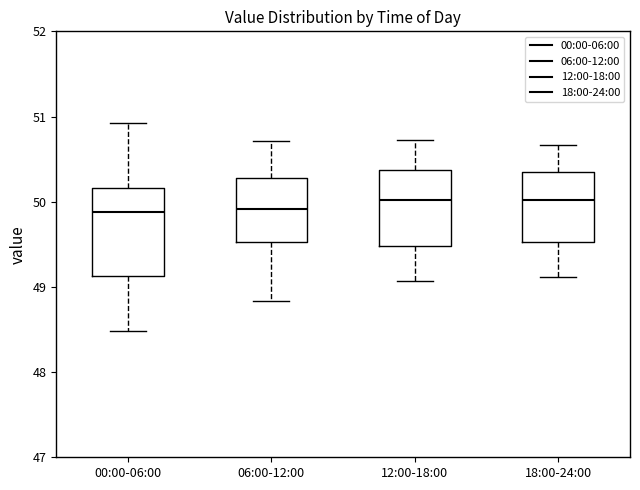

Reading left to right, transcribe this box plot: for each box, give where its median line is, the range the box spans, and where its two whiskers end, as read against the y-axis. The values are not printed on the chart, so give them approximately, as read against the axis.

00:00-06:00: median 49.9, box 49.1 to 50.2, whiskers 48.5 to 50.9
06:00-12:00: median 49.9, box 49.5 to 50.3, whiskers 48.8 to 50.7
12:00-18:00: median 50.0, box 49.5 to 50.4, whiskers 49.1 to 50.7
18:00-24:00: median 50.0, box 49.5 to 50.3, whiskers 49.1 to 50.7